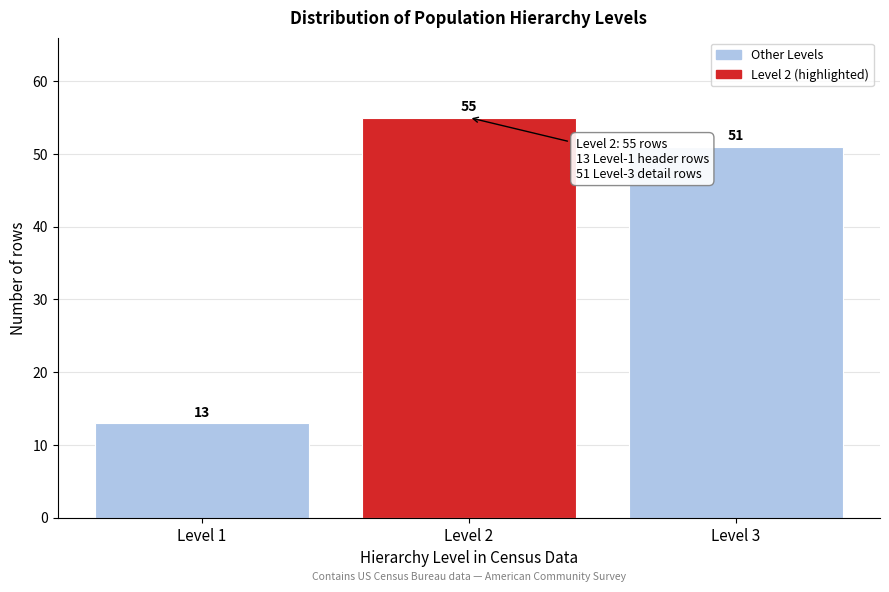

Reading left to right, extract all data points from this chart.

13	55	51